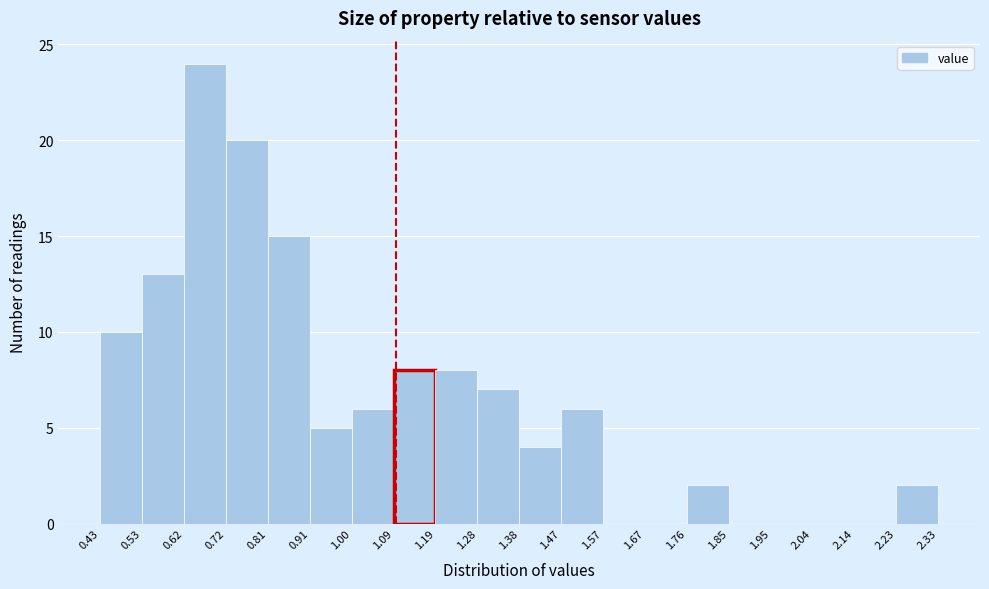

How tall is the bar that spans 1.19 to 1.28 on the x-axis? The values are not printed on the chart, so give them approximately, as read against the axis.

8